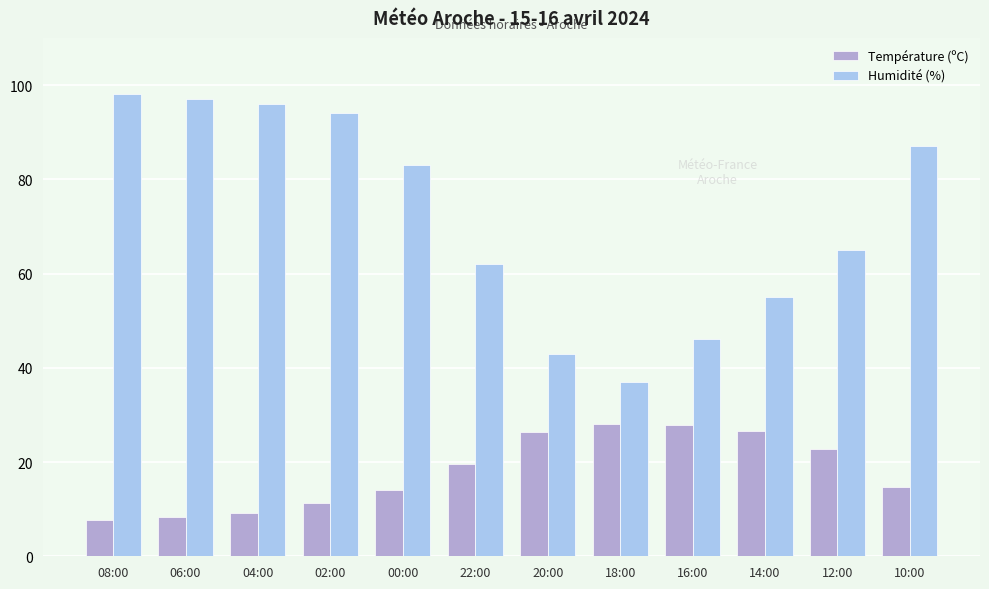

The value of Température (ºC) at 14:00 is 35.6. True or false?

False